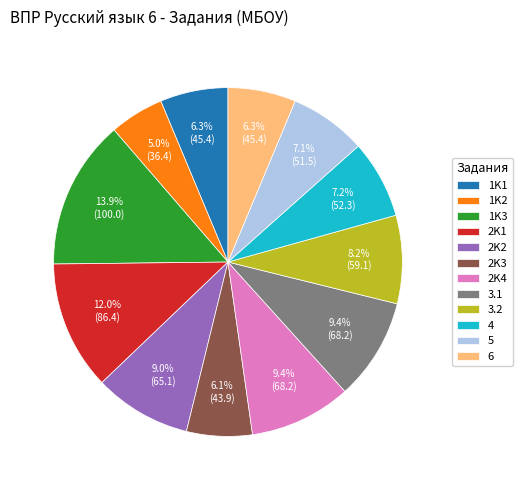

Is the sum of 2K4 and 6 greater than half?

No